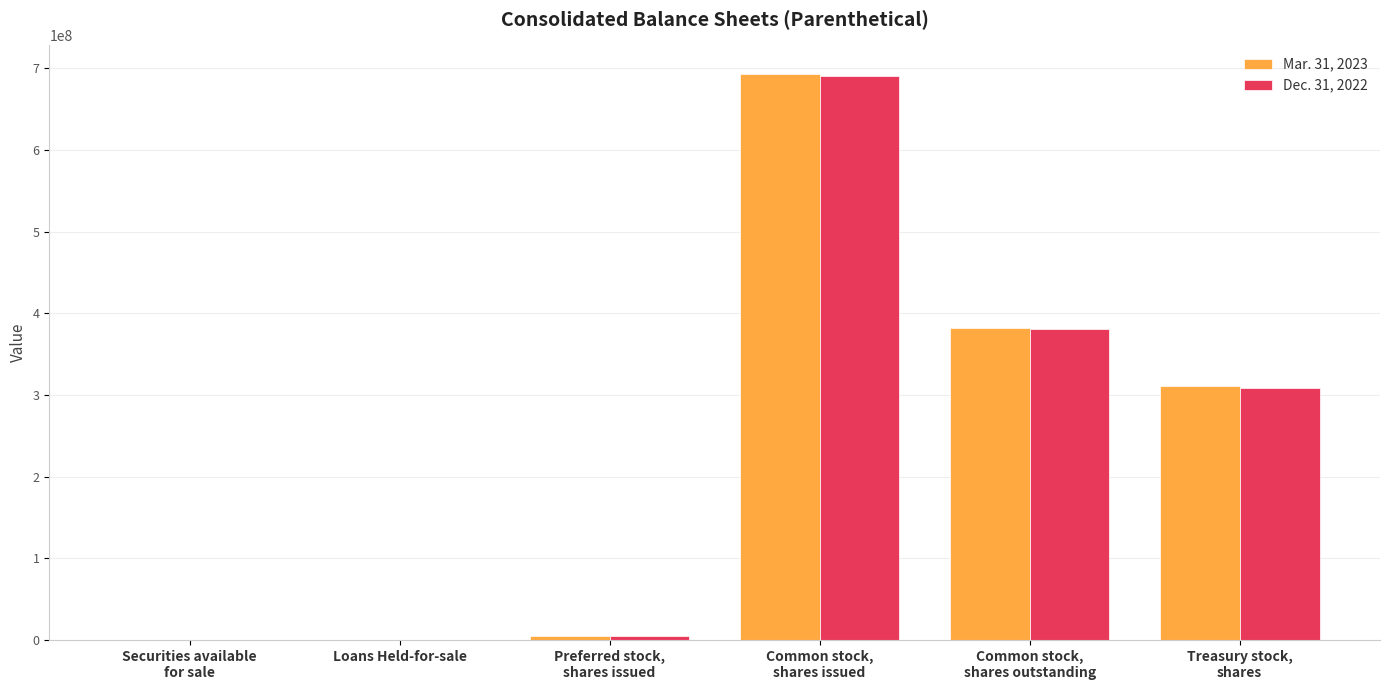

What is the maximum value shown in the chart?

693333206